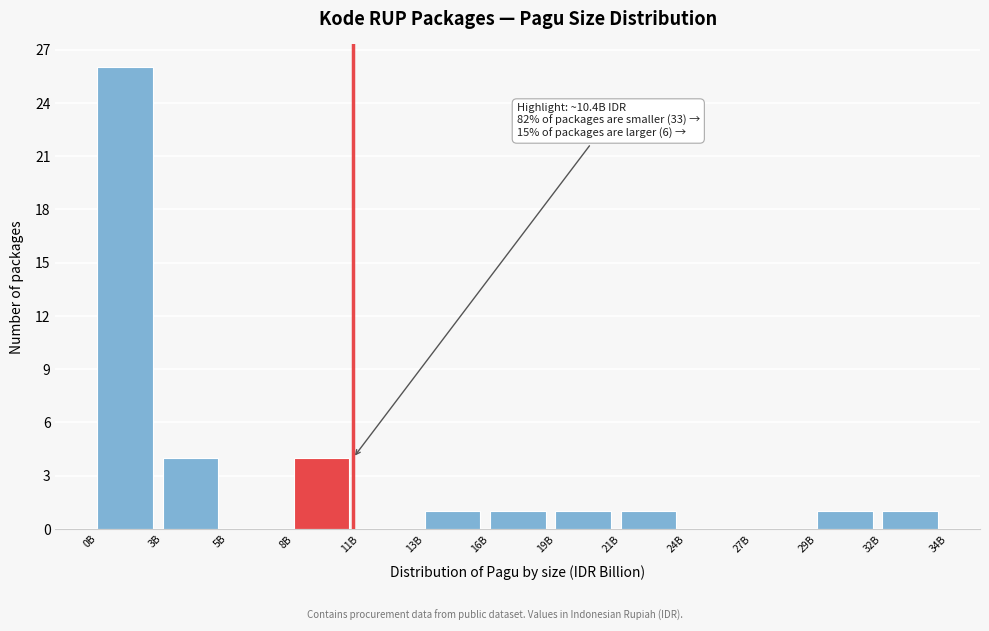

What is the sum of all values?

40